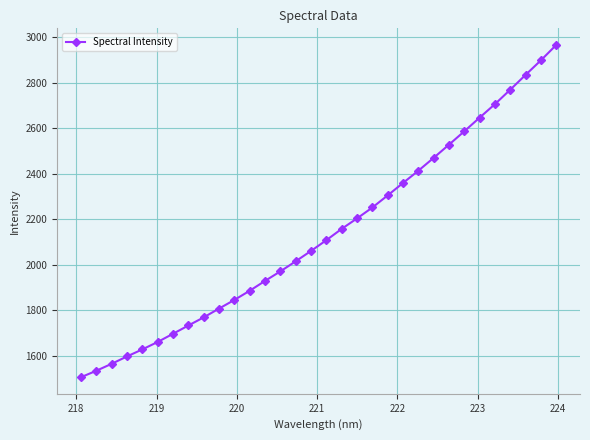

What is the value of the 9th point from the left?

1769.9